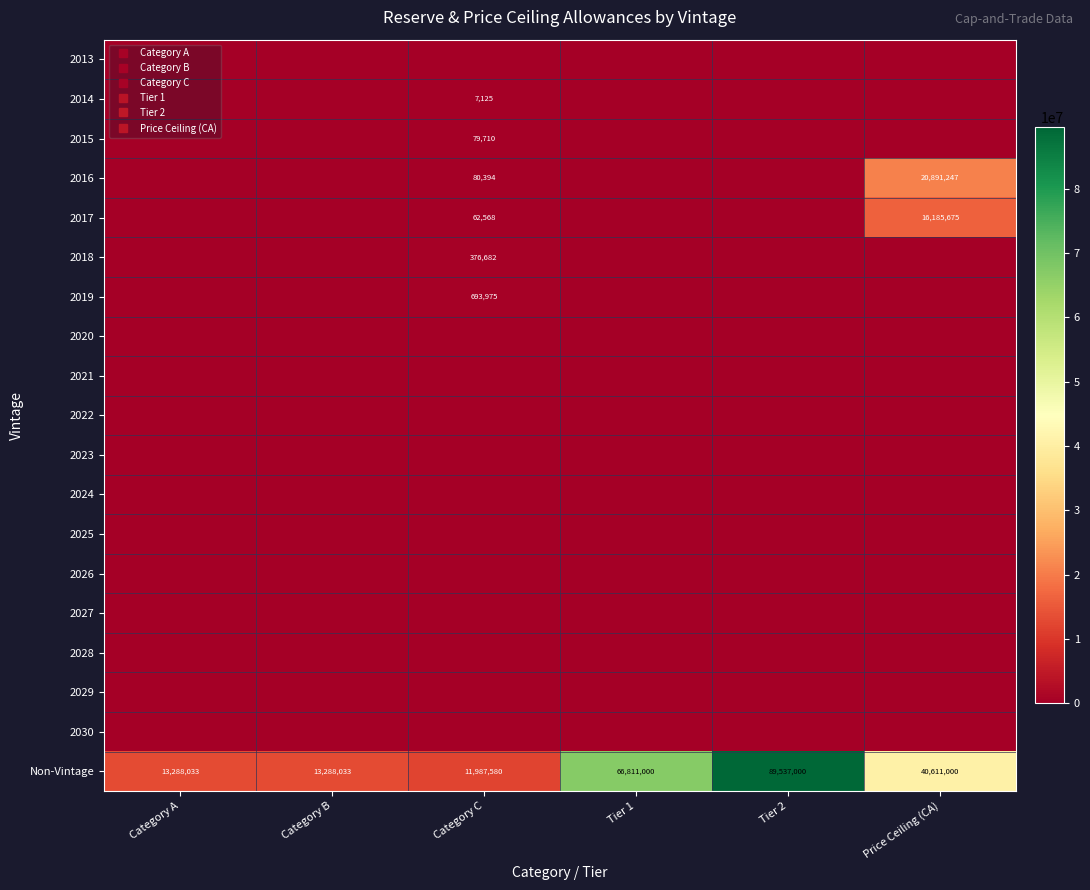

Rank the series by their maximum value, from lowest to highest.

2013, 2020, 2021, 2022, 2023, 2024, 2025, 2026, 2027, 2028, 2029, 2030, 2014, 2015, 2018, 2019, 2017, 2016, Non-Vintage